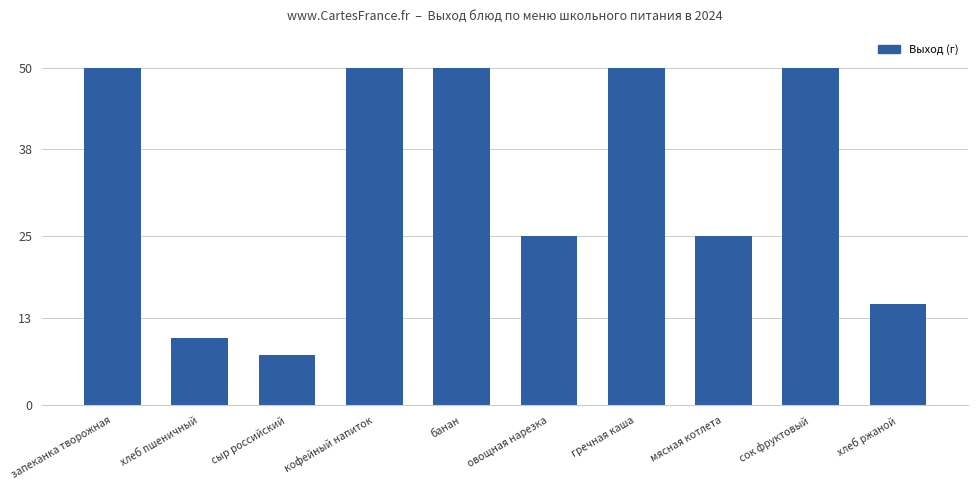

What is the difference between the second highest and minimum values?

42.5